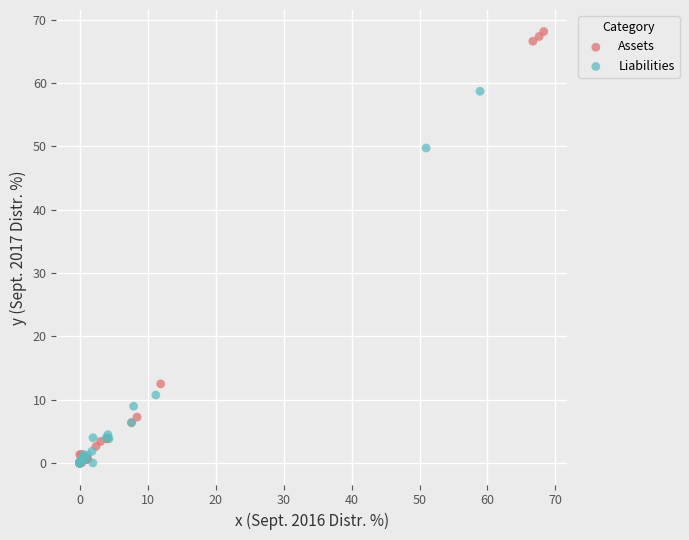

Which series has the widest spread of Y values?

Assets